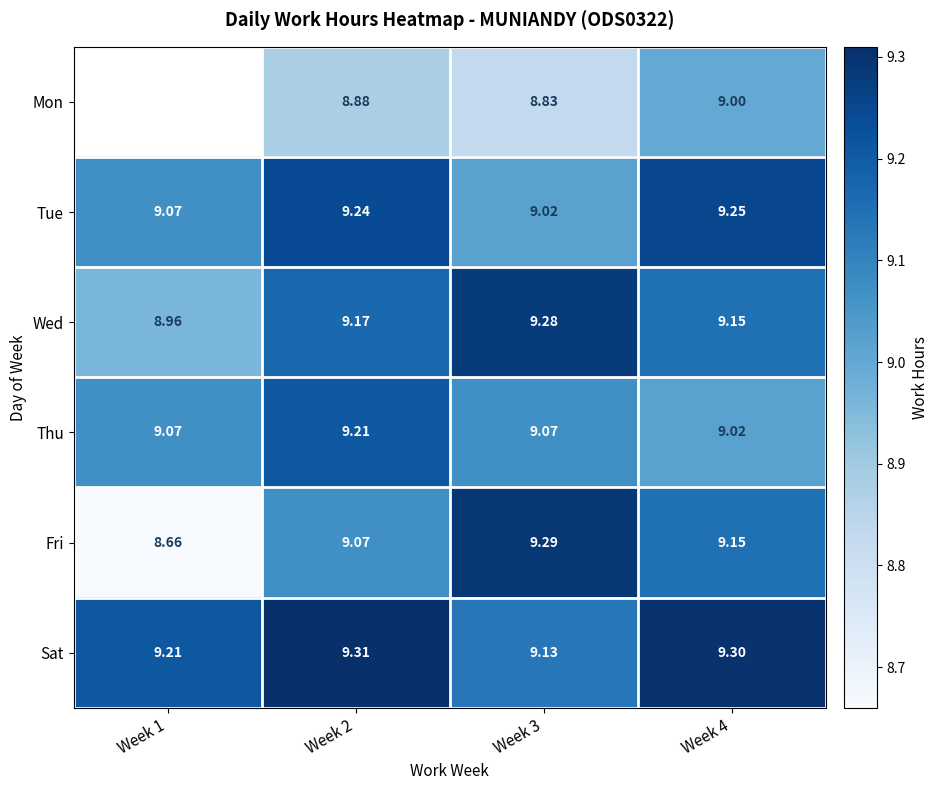

Is the value of Thu at Week 3 greater than the value of Tue at Week 3?

Yes